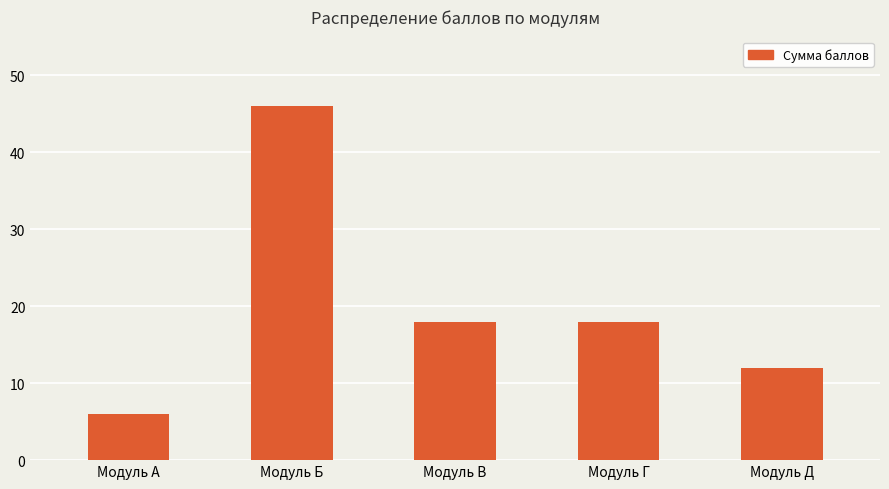

Reading left to right, transcribe all the data shown in this chart.

Модуль А=6	Модуль Б=46	Модуль В=18	Модуль Г=18	Модуль Д=12